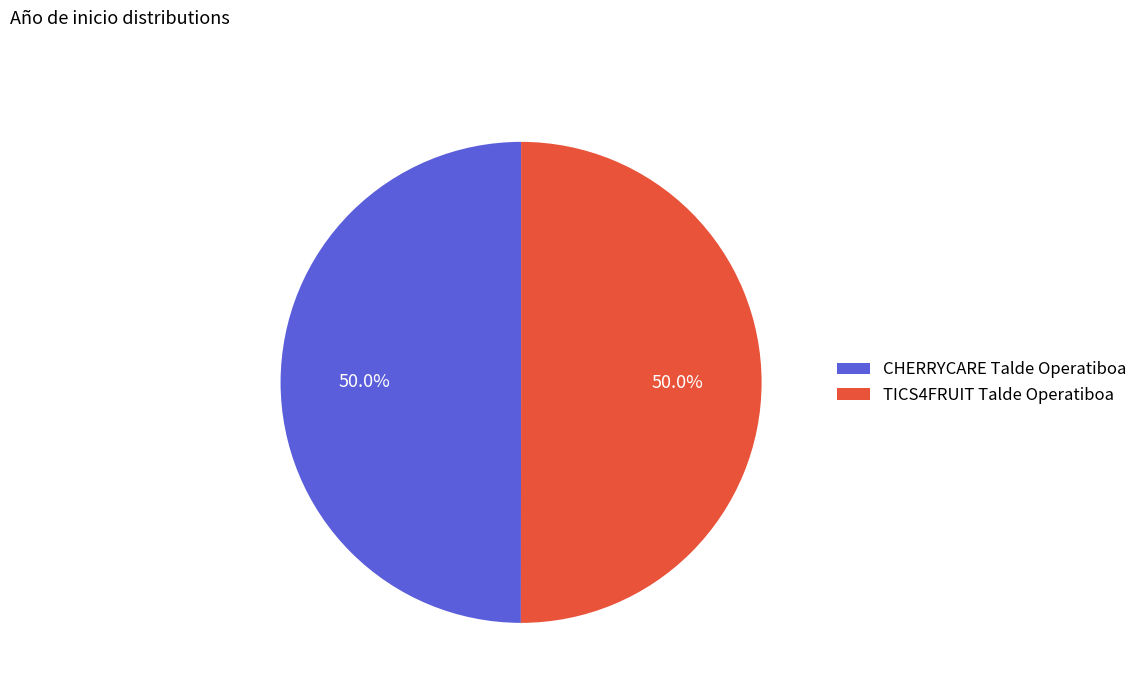

How many slices are in this pie chart?

2